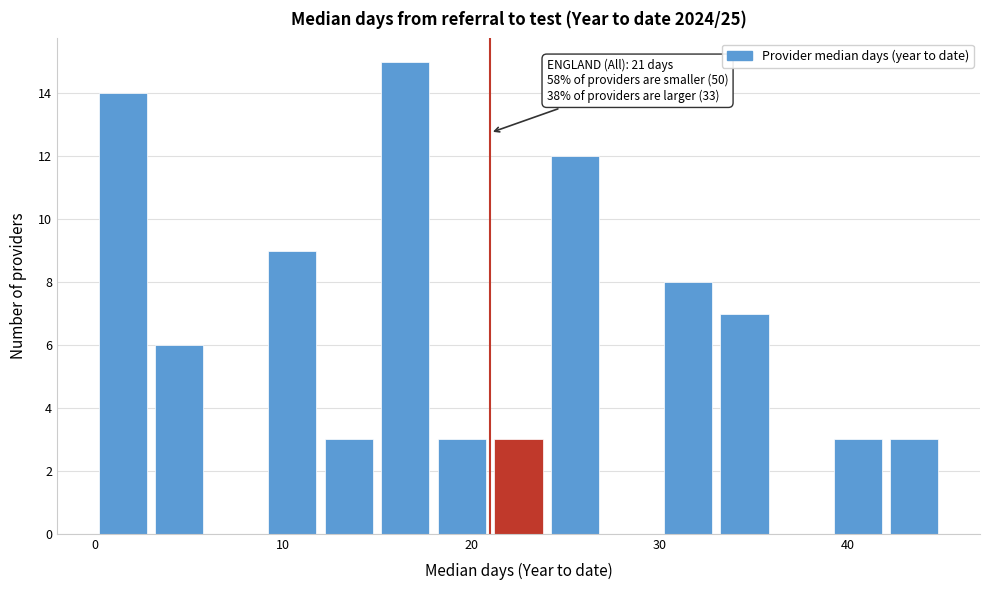

Around what value on the x-axis is the tallest bar? Give the approximate position of its centre, as read against the axis.

17